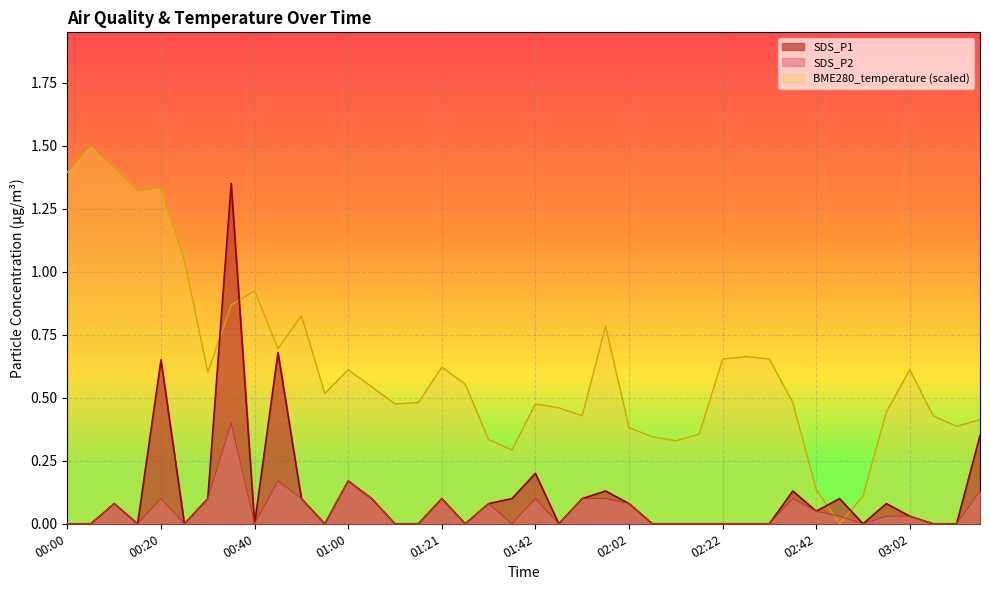

Reading right to left, transcribe all the data shown in this chart.

SDS_P1: 0.3	0.0	0.0	0.0	0.1	0.0	0.1	0.1	0.1	0.0	0.0	0.0	0.0	0.0	0.0	0.1	0.1	0.1	0.0	0.2	0.1	0.1	0.0	0.1	0.0	0.0	0.1	0.2	0.0	0.1	0.7	0.0	1.4	0.1	0.0	0.7	0.0	0.1	0.0	0.0
SDS_P2: 0.1	0.0	0.0	0.0	0.0	0.0	0.0	0.1	0.1	0.0	0.0	0.0	0.0	0.0	0.0	0.1	0.1	0.1	0.0	0.1	0.0	0.1	0.0	0.1	0.0	0.0	0.1	0.2	0.0	0.1	0.2	0.0	0.4	0.1	0.0	0.1	0.0	0.1	0.0	0.0
BME280_temperature: 0.4	0.4	0.4	0.6	0.4	0.1	0.0	0.1	0.5	0.7	0.7	0.7	0.4	0.3	0.3	0.4	0.8	0.4	0.5	0.5	0.3	0.3	0.6	0.6	0.5	0.5	0.5	0.6	0.5	0.8	0.7	0.9	0.9	0.6	1.0	1.3	1.3	1.4	1.5	1.4